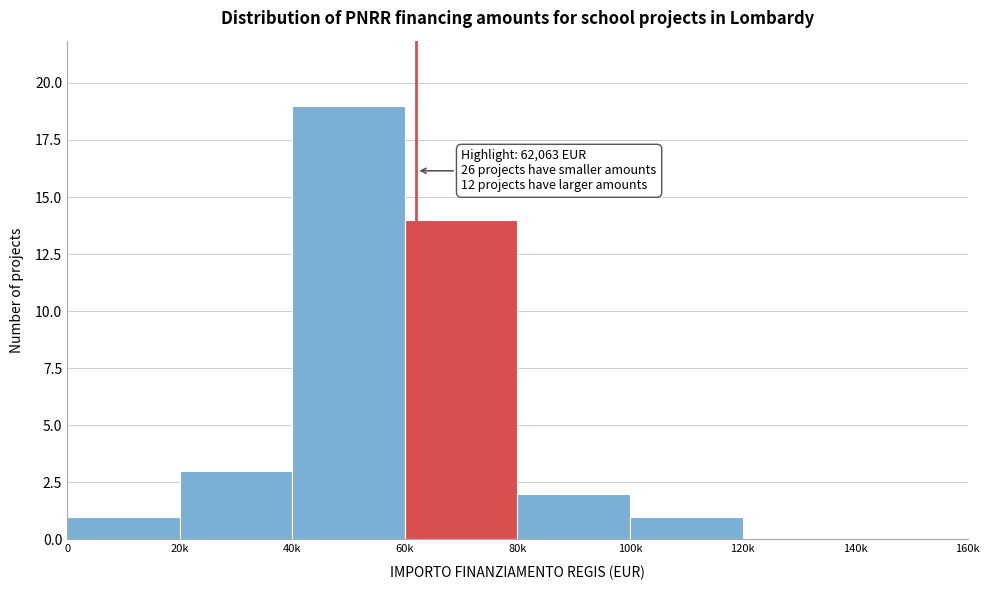

Reading left to right, what are all the values shown in this chart?

0=1	20k=3	40k=19	60k=14	80k=2	100k=1	120k=0	140k=0